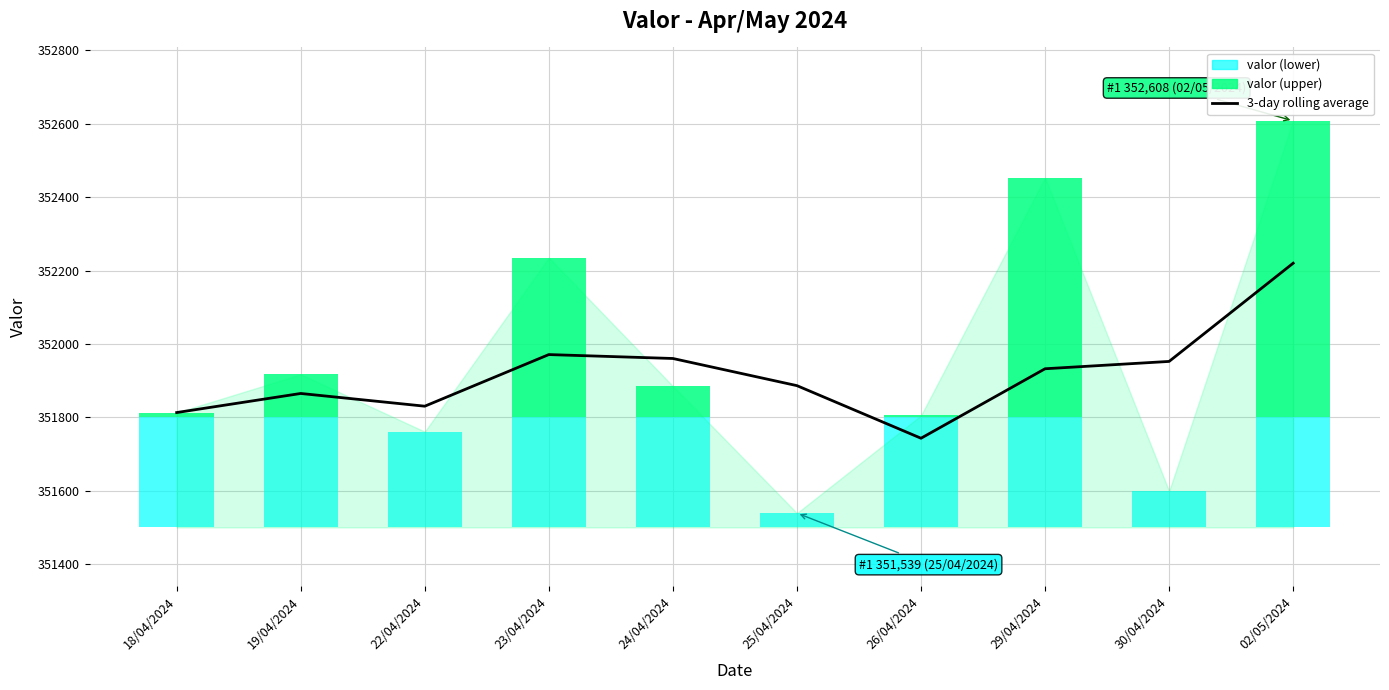

What position from the left is 29/04/2024?

8